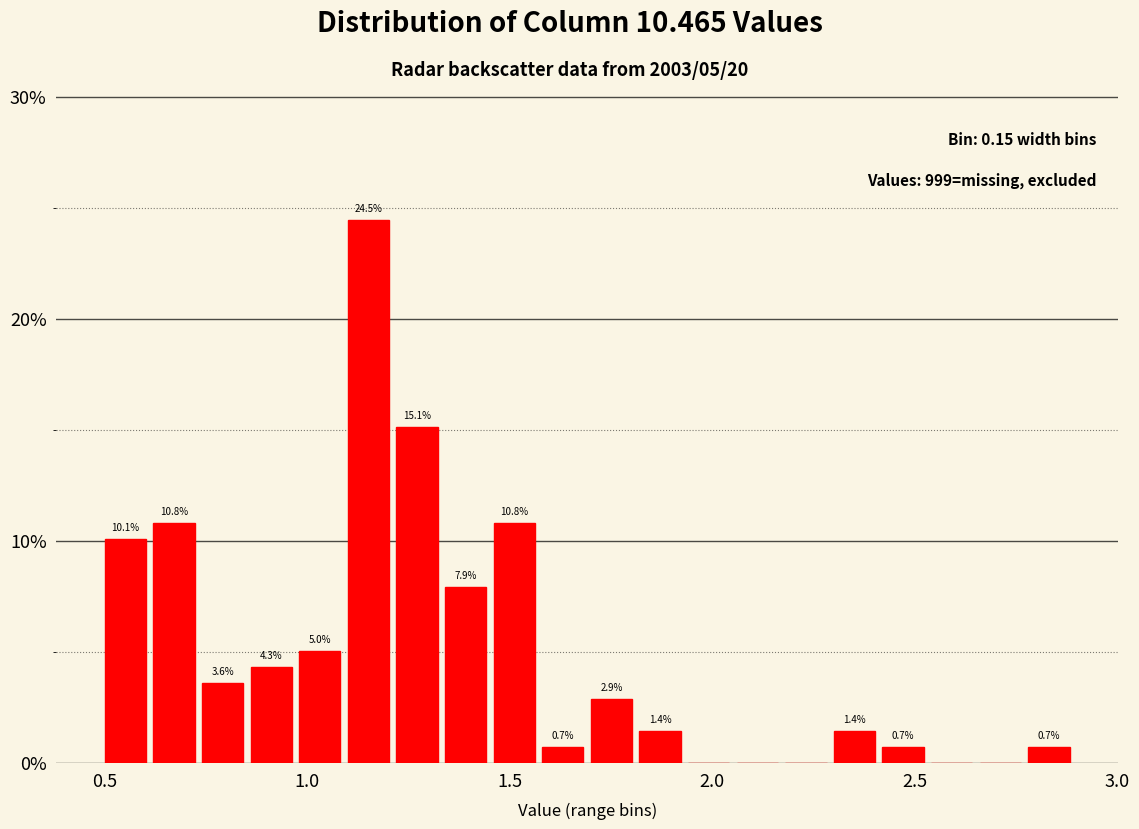

Around what value on the x-axis is the tallest bar? Give the approximate position of its centre, as read against the axis.

1.15